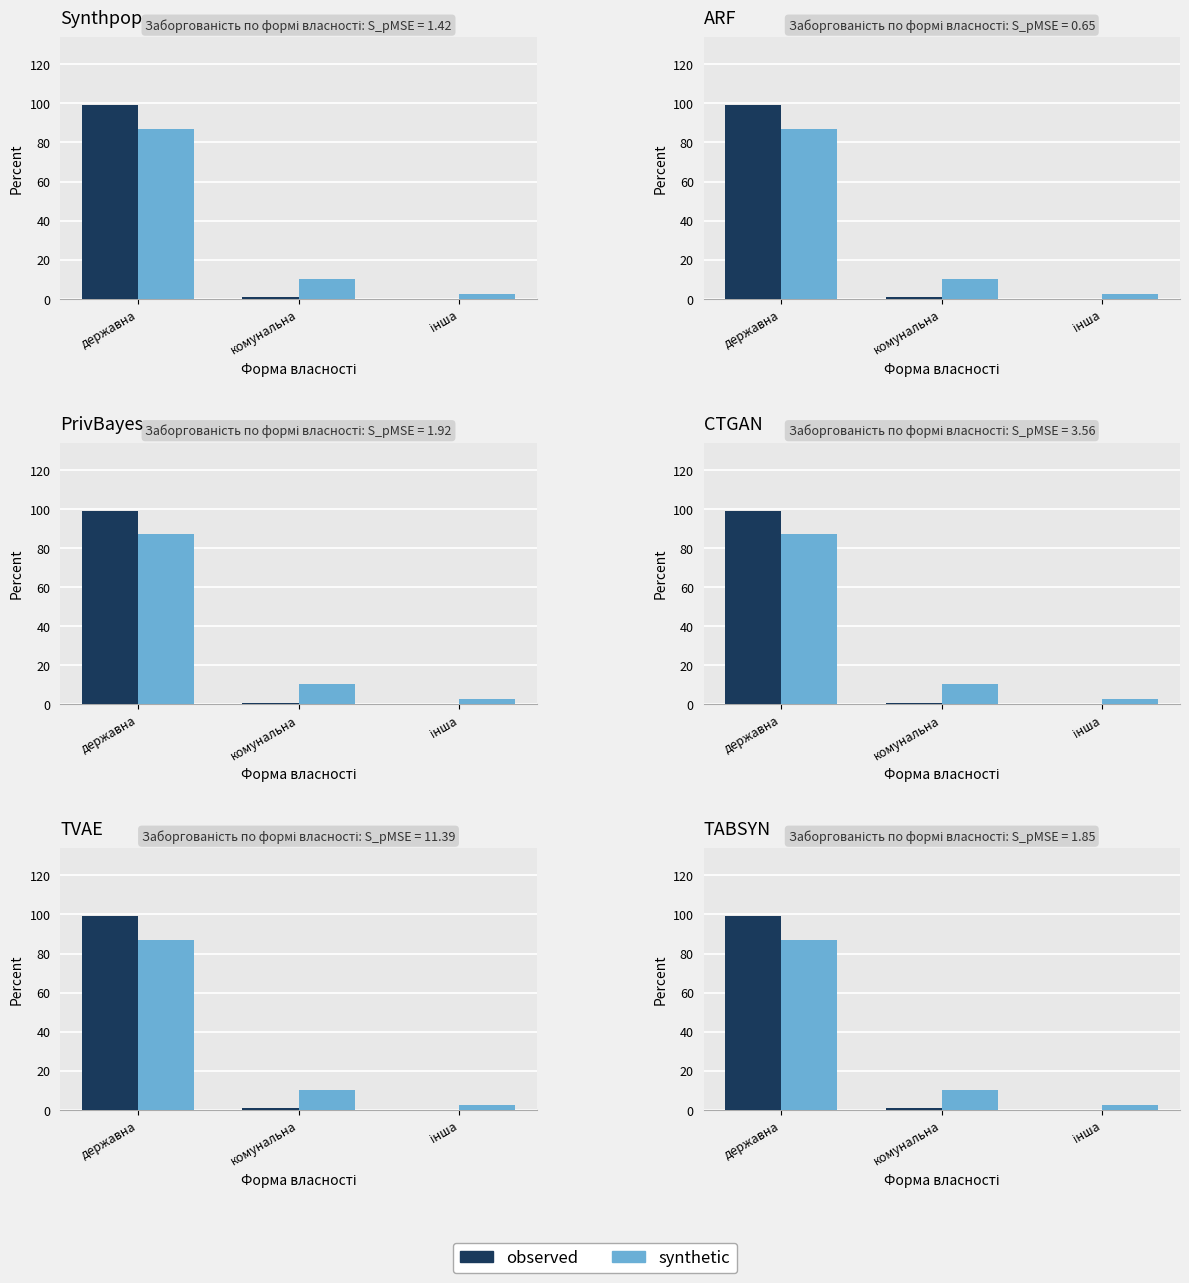

How many bars are there in each group?

2